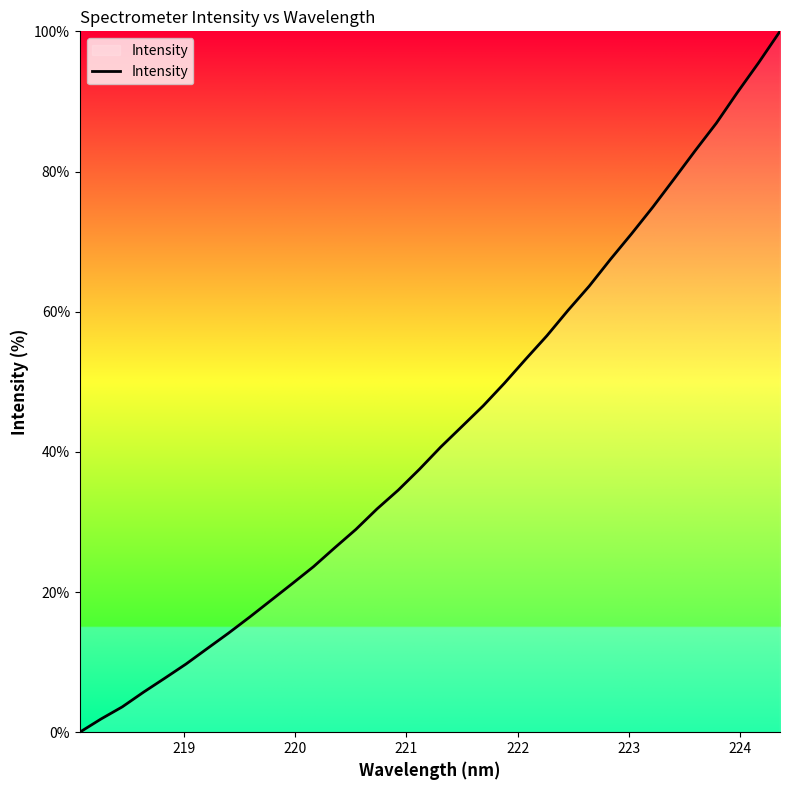

What is the difference between the maximum and minimum values?

100.0